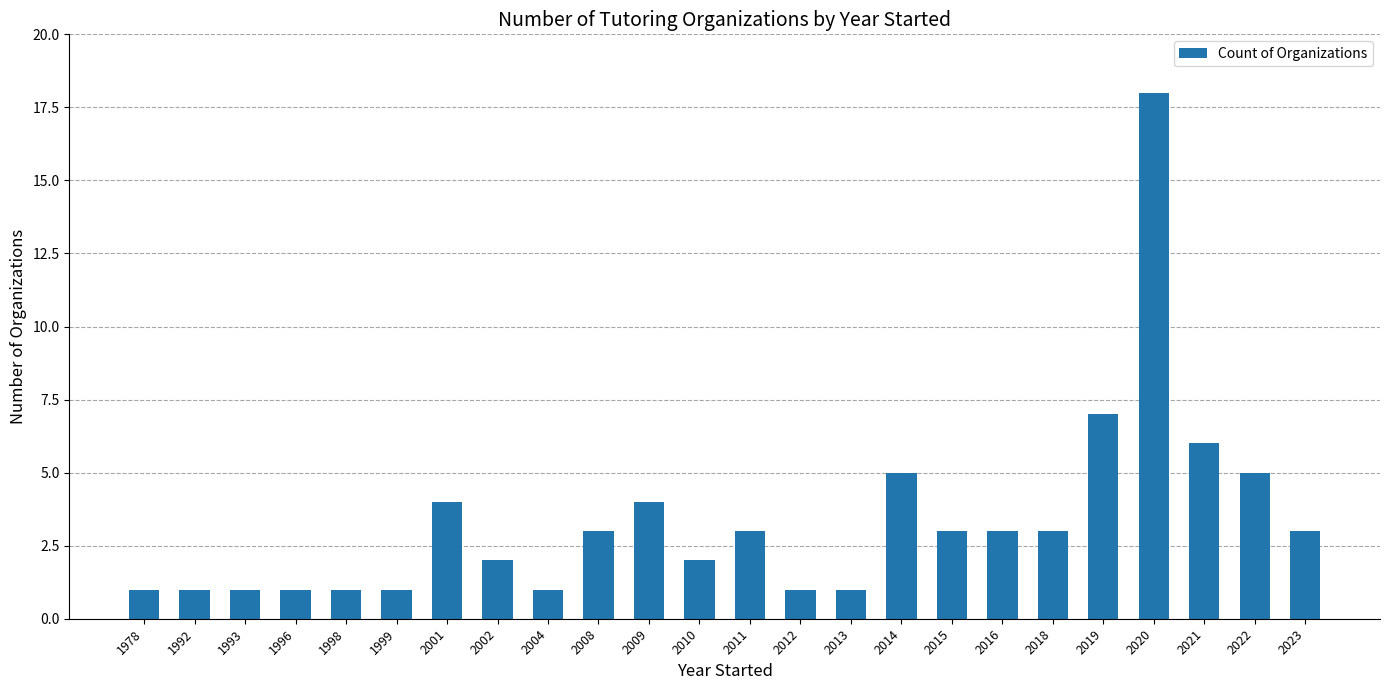

At which label does the data first exceed 3?

2001